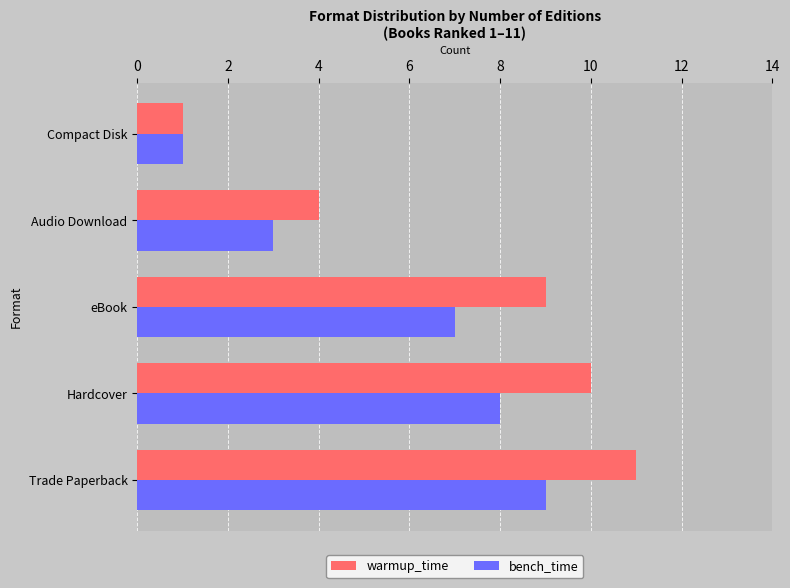

How many series are shown in this chart?

2